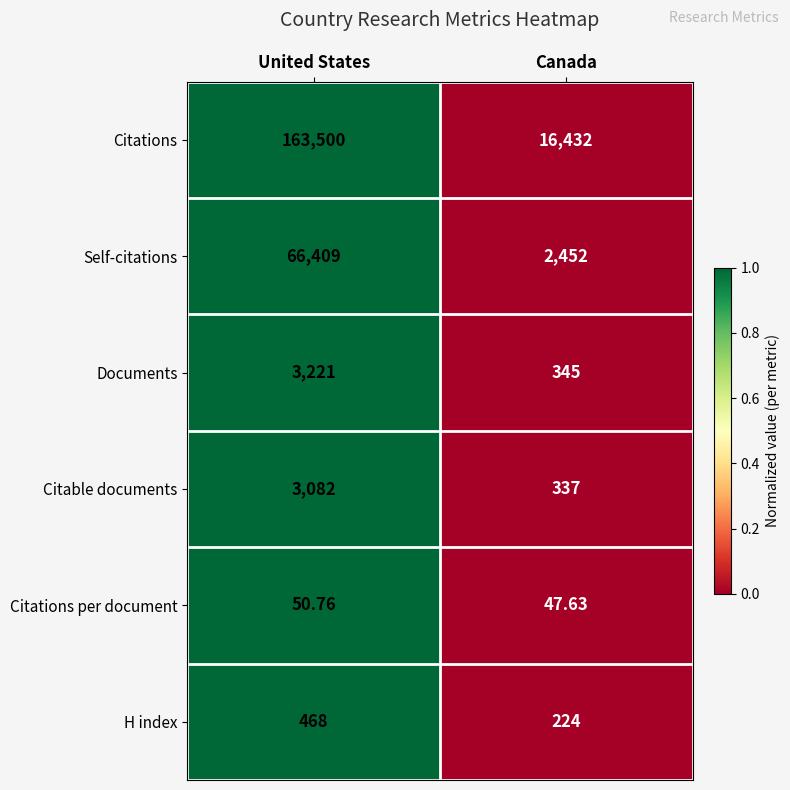

At Canada, list the series in order from smallest to largest.

Citations per document, H index, Citable documents, Documents, Self-citations, Citations